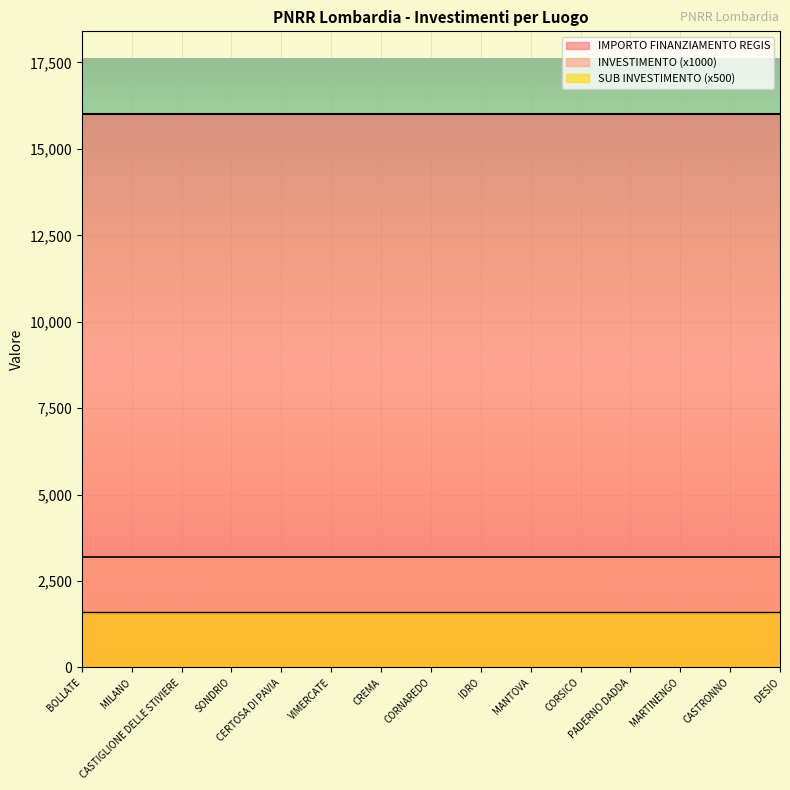

What are all the series names shown in the legend?

IMPORTO FINANZIAMENTO REGIS, INVESTIMENTO (x1000), SUB INVESTIMENTO (x500)